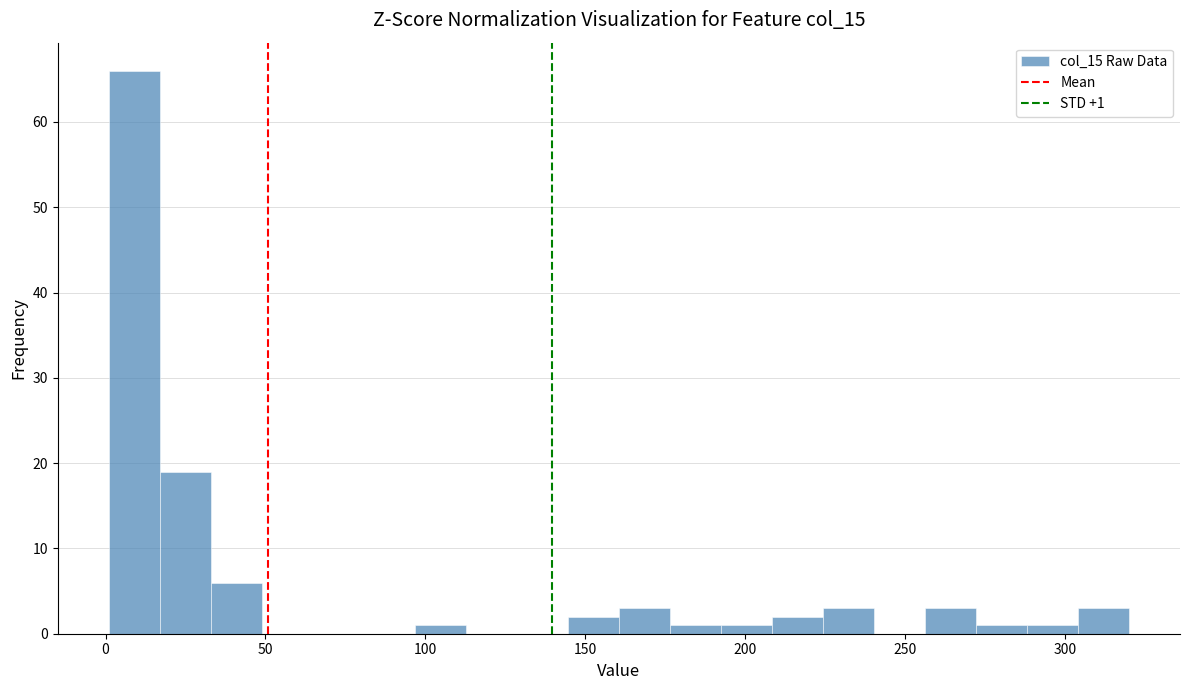

Around what value on the x-axis is the tallest bar? Give the approximate position of its centre, as read against the axis.

10